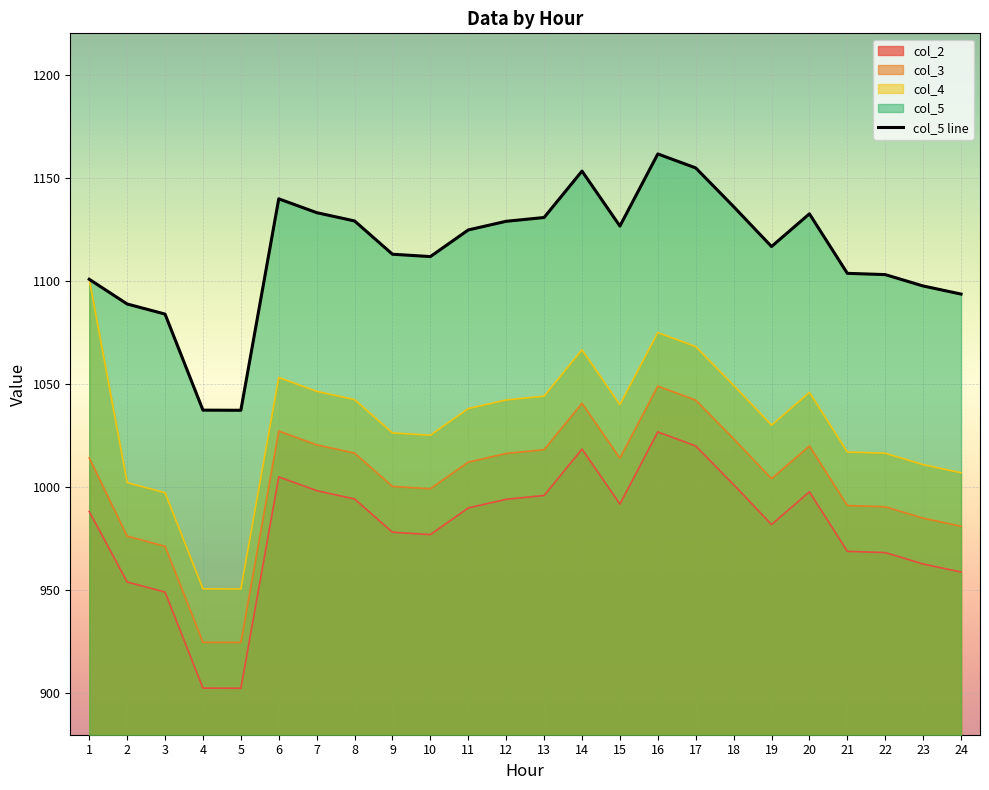

Is it true that col_2 equals 994.3 at 8?

True